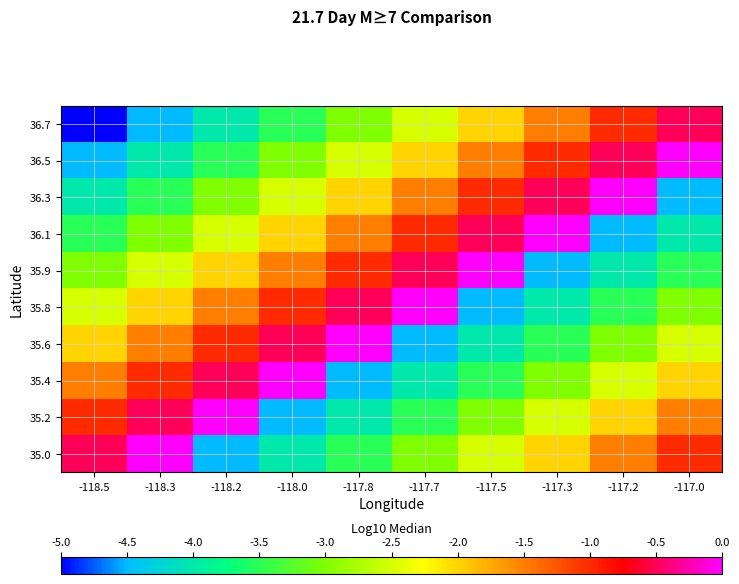

At which category is the sum across all series the highest?

-118.3